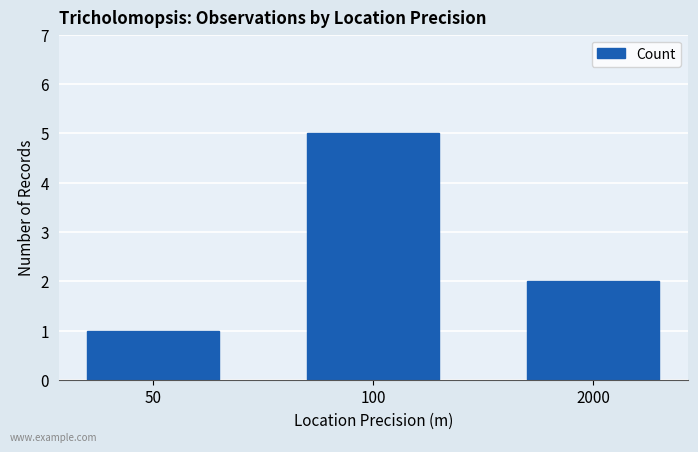

List the labels in order of value, largest first.

100, 2000, 50